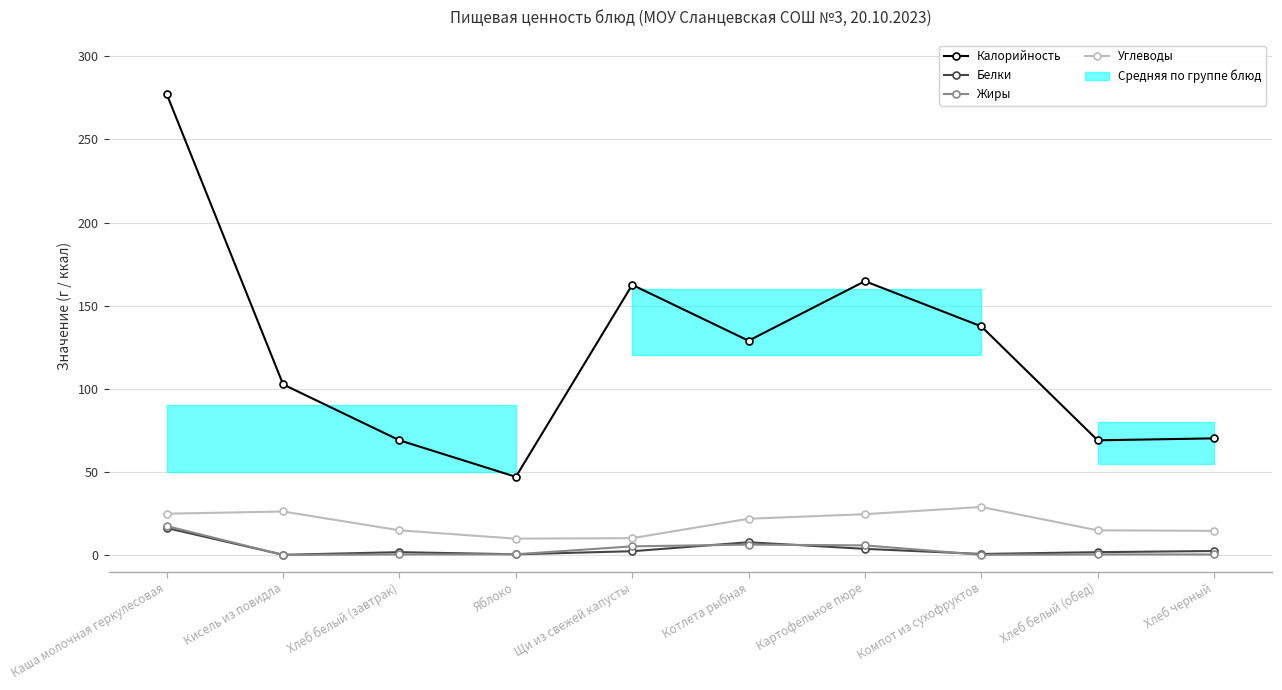

What is the label of the 7th point from the left?

Картофельное пюре